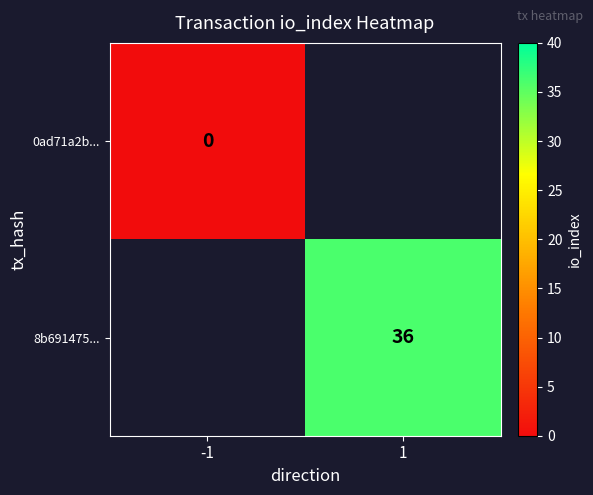

Is it true that 8b691475... equals 36 at 1?

True